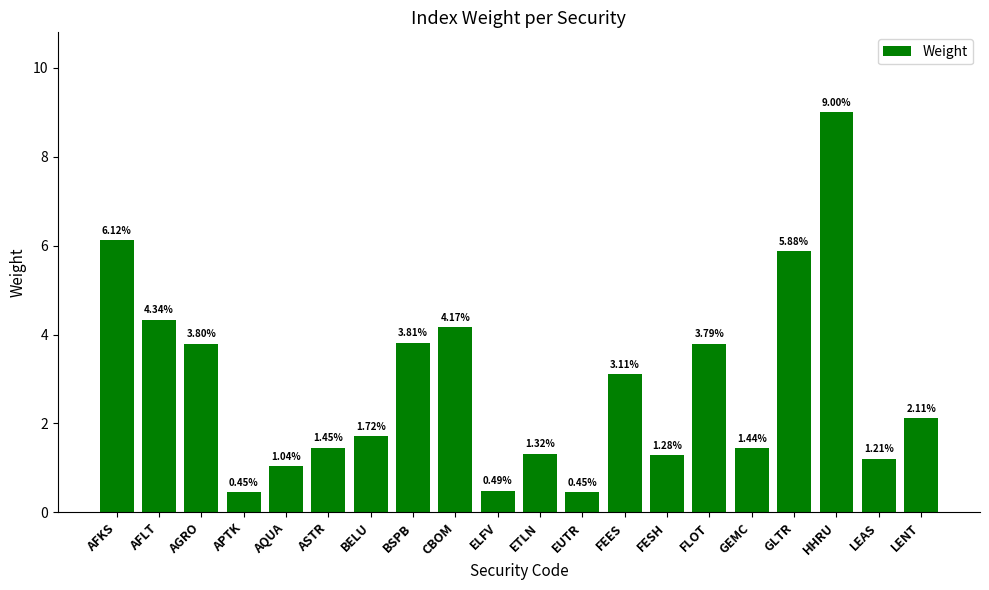

How many bars are there in total?

20